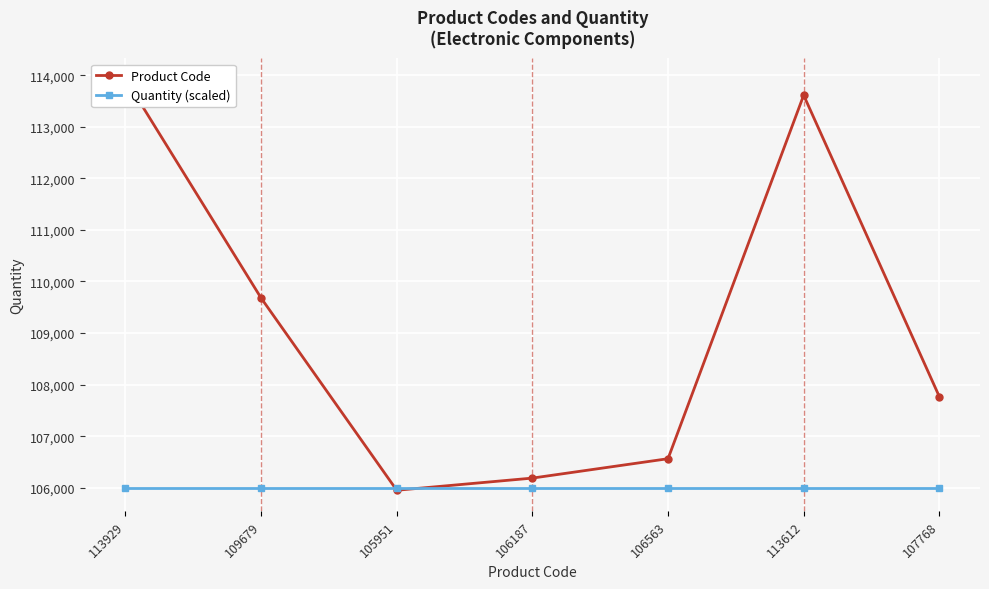

The Product Code series shows 106563 at 106563. True or false?

True